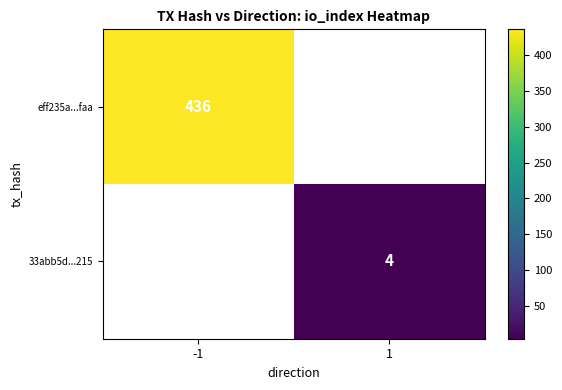

How many series are shown in this chart?

2